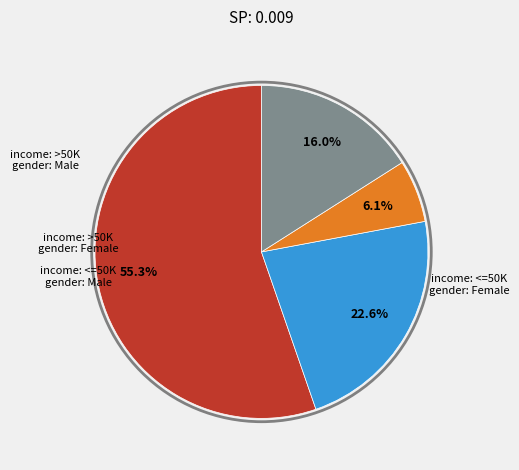

How many slices are in this pie chart?

4